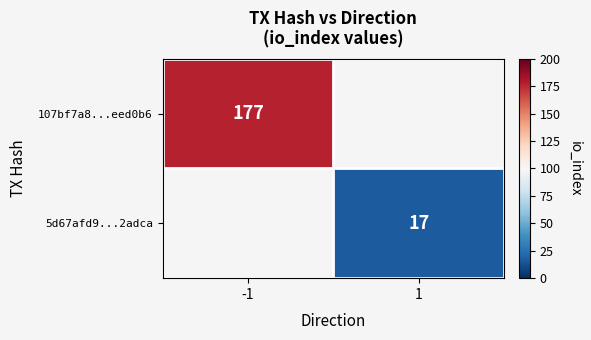

True or false: 5d67afd9...2adca has a value of 8.5 at 1.

False